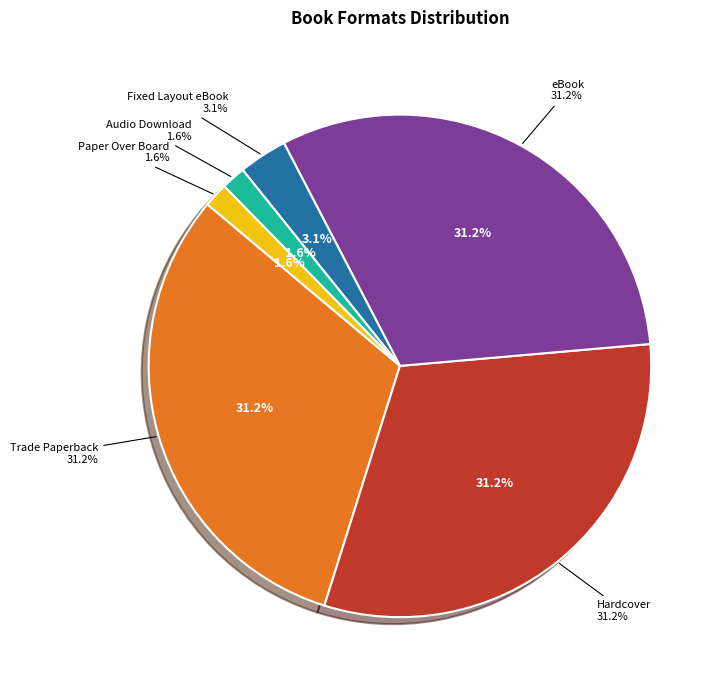

To the nearest percent, what percentage of the pie is Audio Download?

2%